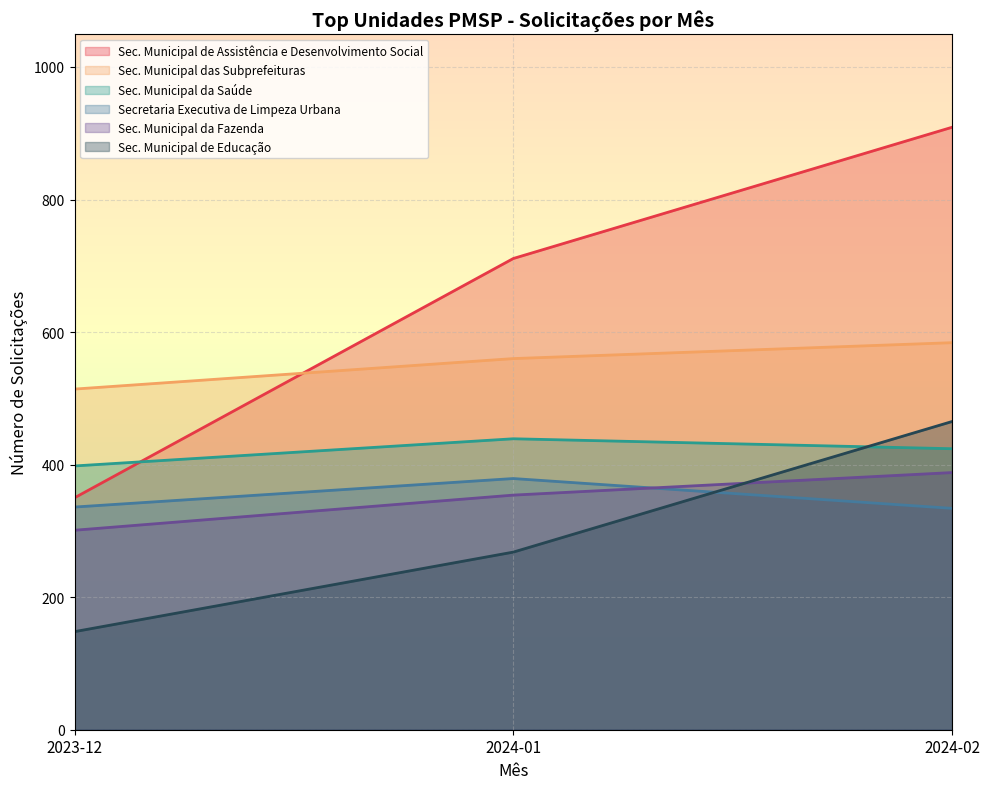

Reading left to right, transcribe all the data shown in this chart.

Sec. Municipal de Assistência e Desenvolvimento Social: 350	711	909
Sec. Municipal das Subprefeituras: 514	560	584
Sec. Municipal da Saúde: 398	439	424
Secretaria Executiva de Limpeza Urbana: 336	379	334
Sec. Municipal da Fazenda: 301	354	388
Sec. Municipal de Educação: 148	268	465